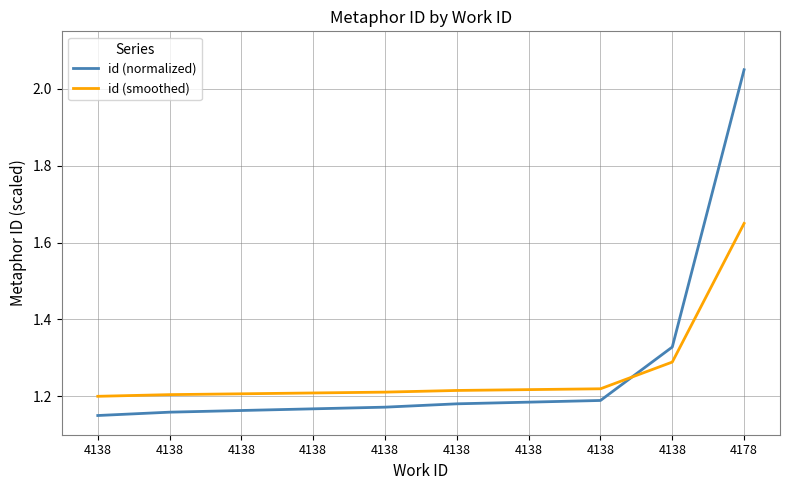

How many lines are shown in the chart?

2